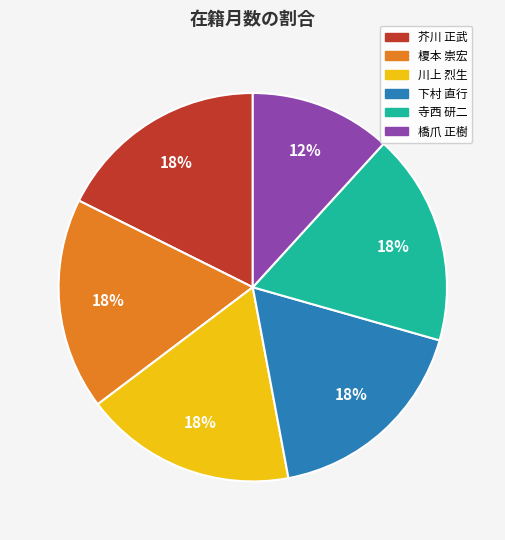

Count the number of slices in the pie.

6